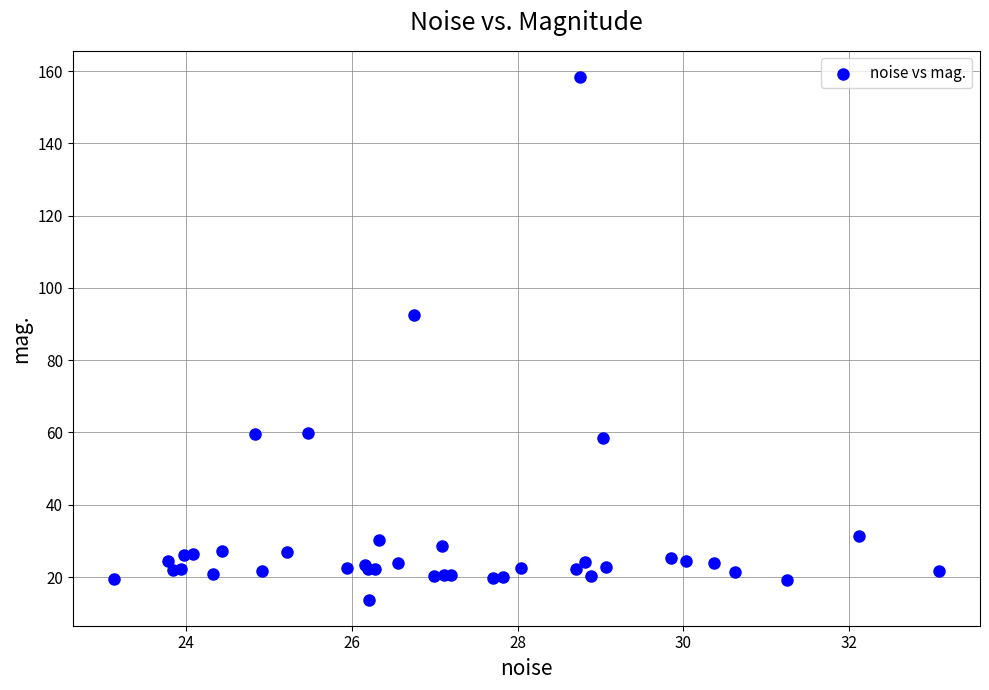

What Y value in the scatter plot is closest to 86?

92.4